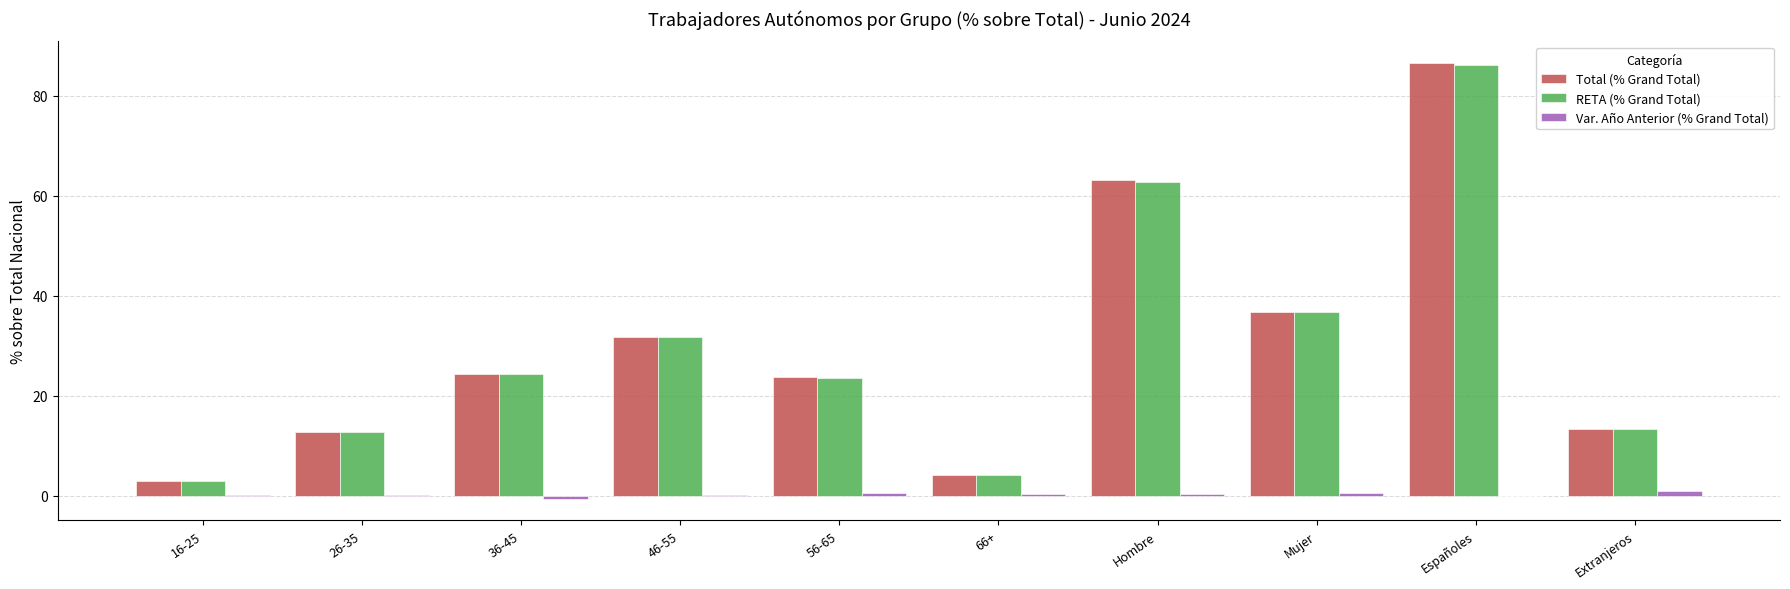

What is the sum of all Total (% Grand Total) values?

300.0